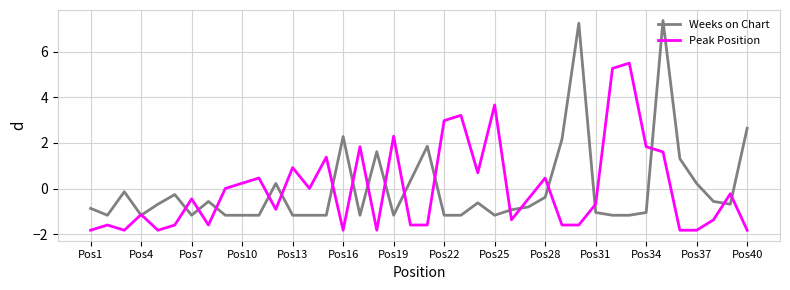

What is the maximum value for Weeks on Chart?

7.4